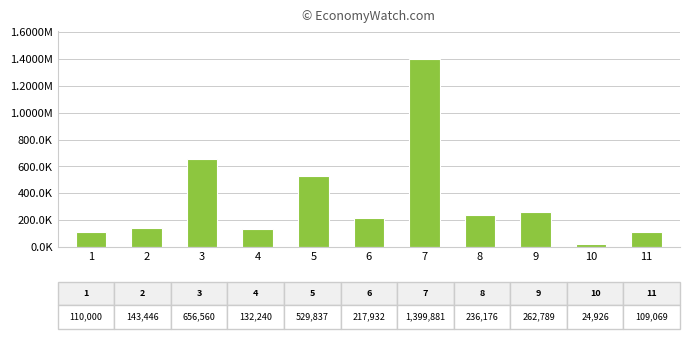

At which label is the value closest to 712403?

3